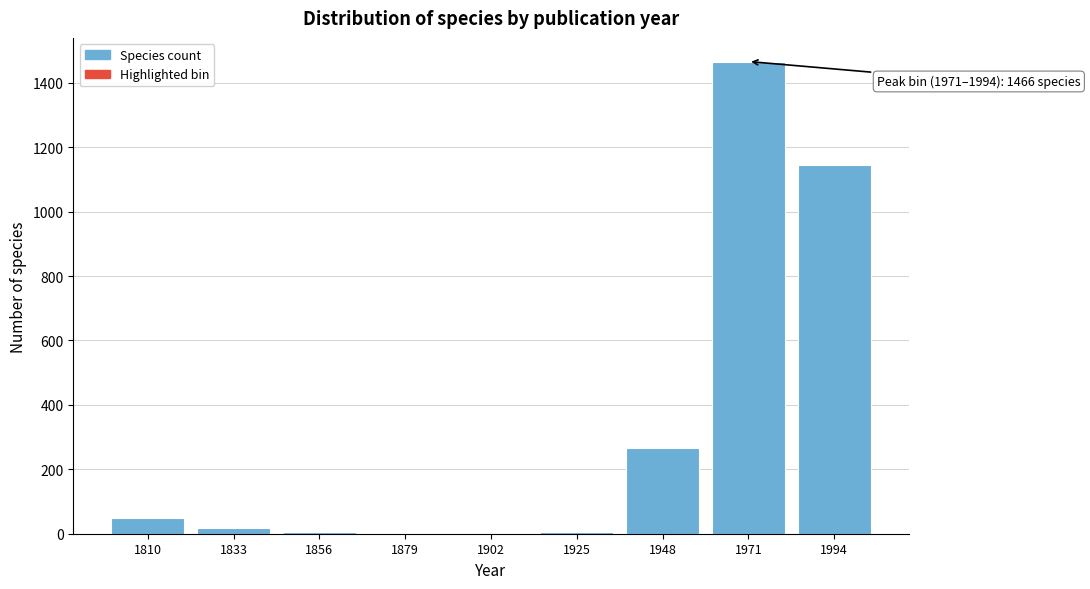

The chart shows a value of 2492 at 1971. True or false?

False